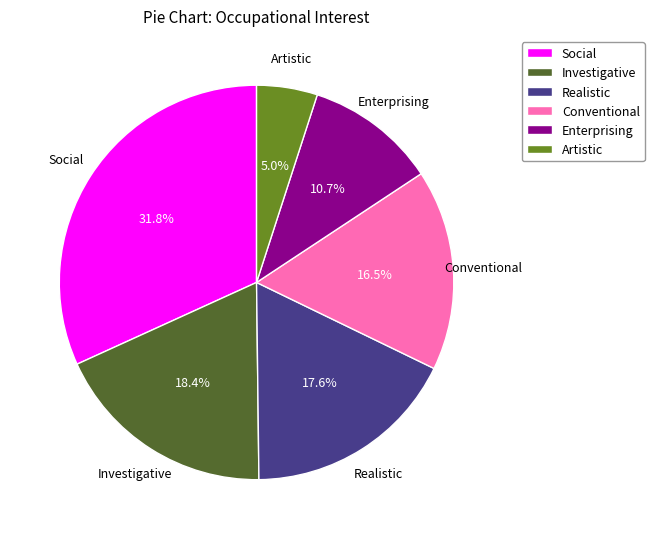

To the nearest percent, what is the average slice percentage?

17%